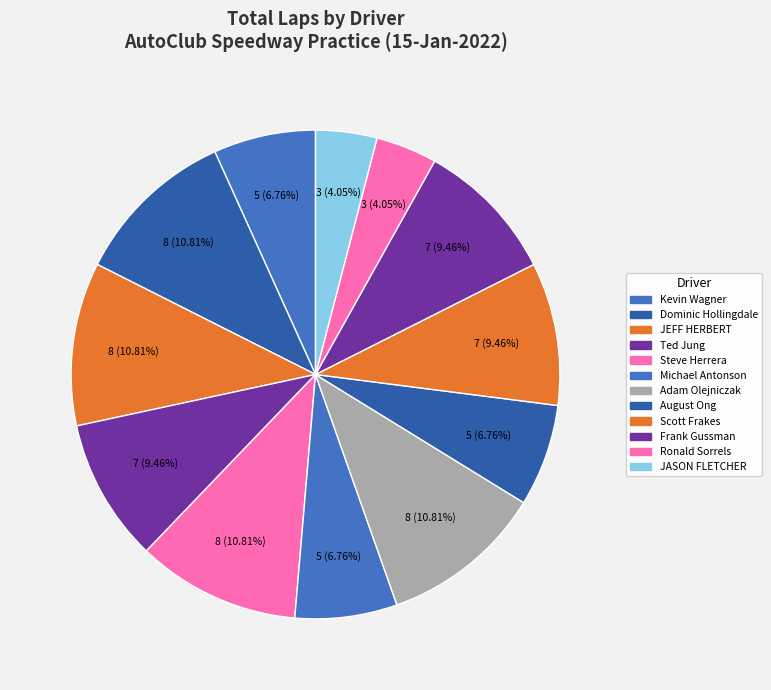

To the nearest percent, what is the difference between the largest and smallest slice percentages?

7%